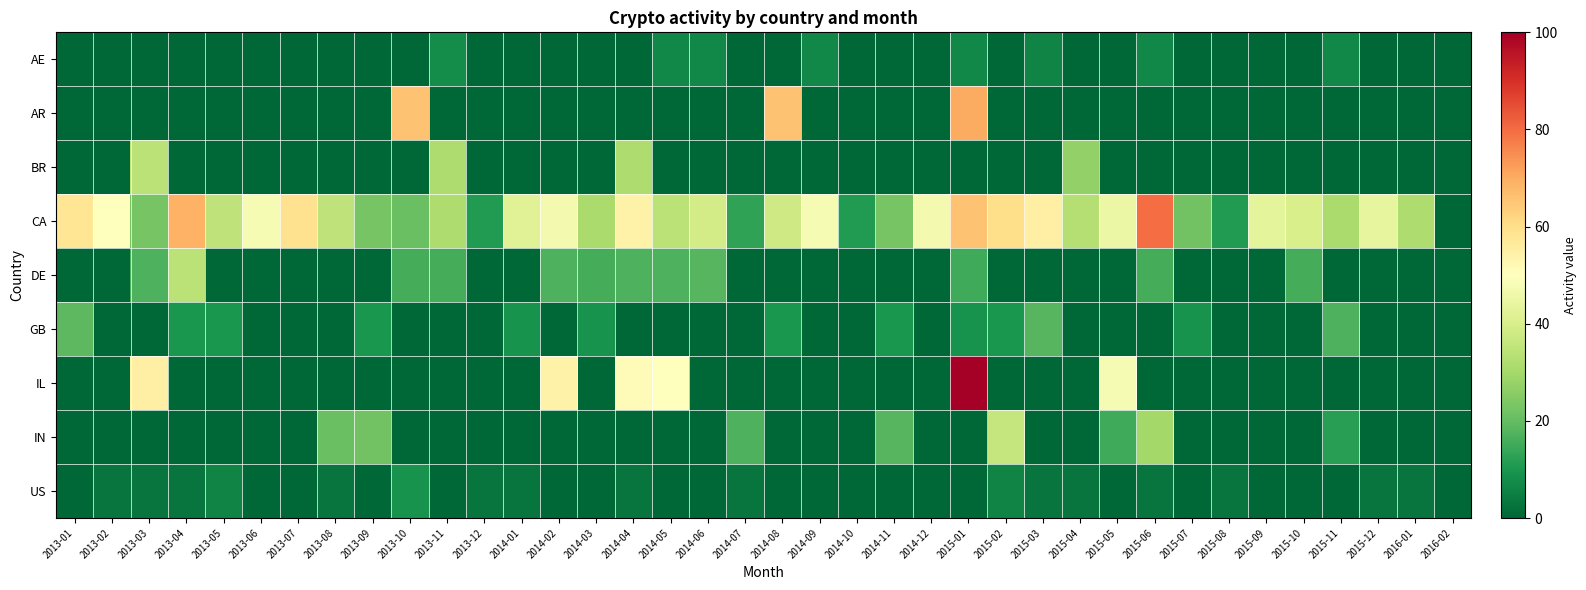

Reading left to right, what are all the values shown in this chart?

AE: 2013-01=0	2013-02=0	2013-03=0	2013-04=0	2013-05=0	2013-06=0	2013-07=0	2013-08=0	2013-09=0	2013-10=0	2013-11=8	2013-12=0	2014-01=0	2014-02=0	2014-03=0	2014-04=0	2014-05=7	2014-06=7	2014-07=0	2014-08=0	2014-09=7	2014-10=0	2014-11=0	2014-12=0	2015-01=7	2015-02=0	2015-03=6	2015-04=0	2015-05=0	2015-06=7	2015-07=0	2015-08=0	2015-09=0	2015-10=0	2015-11=7	2015-12=0	2016-01=0	2016-02=0
AR: 2013-01=0	2013-02=0	2013-03=0	2013-04=0	2013-05=0	2013-06=0	2013-07=0	2013-08=0	2013-09=0	2013-10=66	2013-11=0	2013-12=0	2014-01=0	2014-02=0	2014-03=0	2014-04=0	2014-05=0	2014-06=0	2014-07=0	2014-08=66	2014-09=0	2014-10=0	2014-11=0	2014-12=0	2015-01=70	2015-02=0	2015-03=0	2015-04=0	2015-05=0	2015-06=0	2015-07=0	2015-08=0	2015-09=0	2015-10=0	2015-11=0	2015-12=0	2016-01=0	2016-02=0
BR: 2013-01=0	2013-02=0	2013-03=34	2013-04=0	2013-05=0	2013-06=0	2013-07=0	2013-08=0	2013-09=0	2013-10=0	2013-11=32	2013-12=0	2014-01=0	2014-02=0	2014-03=0	2014-04=32	2014-05=0	2014-06=0	2014-07=0	2014-08=0	2014-09=0	2014-10=0	2014-11=0	2014-12=0	2015-01=0	2015-02=0	2015-03=0	2015-04=27	2015-05=0	2015-06=0	2015-07=0	2015-08=0	2015-09=0	2015-10=0	2015-11=0	2015-12=0	2016-01=0	2016-02=0
CA: 2013-01=58	2013-02=50	2013-03=23	2013-04=69	2013-05=35	2013-06=48	2013-07=59	2013-08=35	2013-09=23	2013-10=21	2013-11=32	2013-12=11	2014-01=42	2014-02=47	2014-03=31	2014-04=54	2014-05=34	2014-06=39	2014-07=13	2014-08=38	2014-09=48	2014-10=11	2014-11=23	2014-12=47	2015-01=66	2015-02=60	2015-03=55	2015-04=33	2015-05=45	2015-06=80	2015-07=22	2015-08=11	2015-09=43	2015-10=40	2015-11=31	2015-12=44	2016-01=32	2016-02=0
DE: 2013-01=0	2013-02=0	2013-03=17	2013-04=34	2013-05=0	2013-06=0	2013-07=0	2013-08=0	2013-09=0	2013-10=16	2013-11=16	2013-12=0	2014-01=0	2014-02=17	2014-03=16	2014-04=17	2014-05=17	2014-06=18	2014-07=0	2014-08=0	2014-09=0	2014-10=0	2014-11=0	2014-12=0	2015-01=15	2015-02=0	2015-03=0	2015-04=0	2015-05=0	2015-06=16	2015-07=0	2015-08=0	2015-09=0	2015-10=16	2015-11=0	2015-12=0	2016-01=0	2016-02=0
GB: 2013-01=19	2013-02=0	2013-03=0	2013-04=10	2013-05=10	2013-06=0	2013-07=0	2013-08=0	2013-09=10	2013-10=0	2013-11=0	2013-12=0	2014-01=9	2014-02=0	2014-03=9	2014-04=0	2014-05=0	2014-06=0	2014-07=0	2014-08=10	2014-09=0	2014-10=0	2014-11=10	2014-12=0	2015-01=9	2015-02=10	2015-03=18	2015-04=0	2015-05=0	2015-06=0	2015-07=9	2015-08=0	2015-09=0	2015-10=0	2015-11=17	2015-12=0	2016-01=0	2016-02=0
IL: 2013-01=0	2013-02=0	2013-03=55	2013-04=0	2013-05=0	2013-06=0	2013-07=0	2013-08=0	2013-09=0	2013-10=0	2013-11=0	2013-12=0	2014-01=0	2014-02=54	2014-03=0	2014-04=51	2014-05=50	2014-06=0	2014-07=0	2014-08=0	2014-09=0	2014-10=0	2014-11=0	2014-12=0	2015-01=100	2015-02=0	2015-03=0	2015-04=0	2015-05=48	2015-06=0	2015-07=0	2015-08=0	2015-09=0	2015-10=0	2015-11=0	2015-12=0	2016-01=0	2016-02=0
IN: 2013-01=0	2013-02=0	2013-03=0	2013-04=0	2013-05=0	2013-06=0	2013-07=0	2013-08=21	2013-09=22	2013-10=0	2013-11=0	2013-12=0	2014-01=0	2014-02=0	2014-03=0	2014-04=0	2014-05=0	2014-06=0	2014-07=17	2014-08=0	2014-09=0	2014-10=0	2014-11=18	2014-12=0	2015-01=0	2015-02=36	2015-03=0	2015-04=0	2015-05=15	2015-06=30	2015-07=0	2015-08=0	2015-09=0	2015-10=0	2015-11=12	2015-12=0	2016-01=0	2016-02=0
US: 2013-01=0	2013-02=3	2013-03=3	2013-04=3	2013-05=6	2013-06=0	2013-07=0	2013-08=3	2013-09=0	2013-10=9	2013-11=0	2013-12=3	2014-01=3	2014-02=0	2014-03=0	2014-04=3	2014-05=0	2014-06=0	2014-07=3	2014-08=0	2014-09=0	2014-10=0	2014-11=0	2014-12=0	2015-01=0	2015-02=6	2015-03=3	2015-04=3	2015-05=0	2015-06=3	2015-07=0	2015-08=3	2015-09=0	2015-10=0	2015-11=0	2015-12=3	2016-01=3	2016-02=0